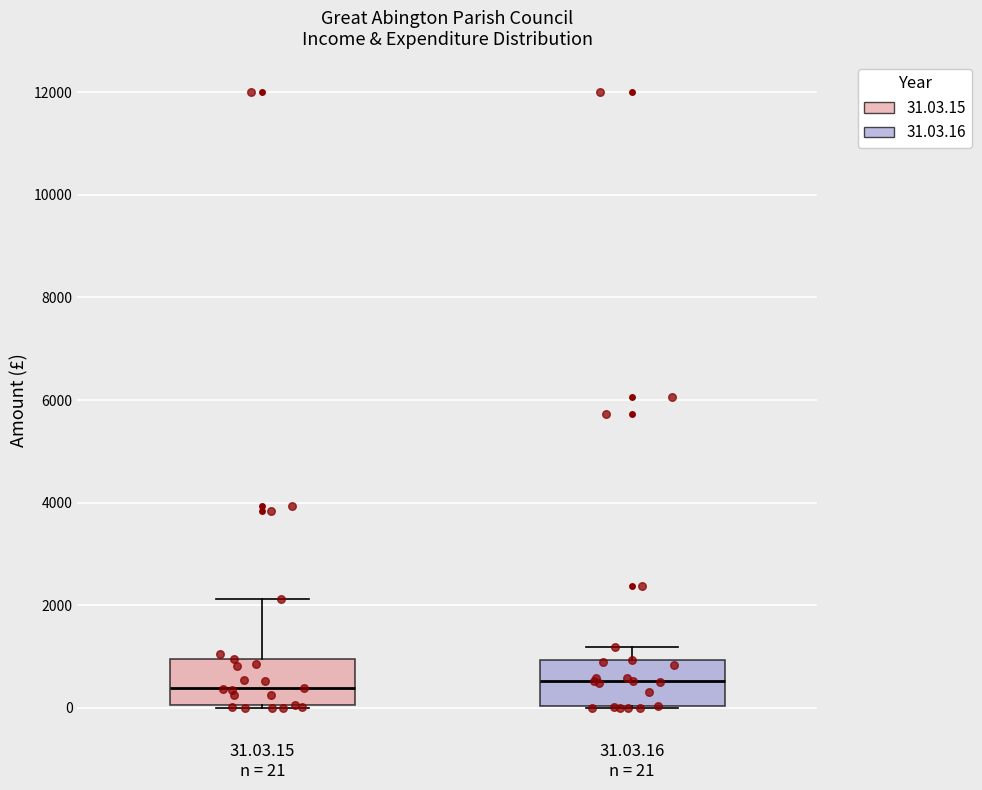

Reading left to right, transcribe this box plot: for each box, give where its median line is, the range the box spans, and where its two whiskers end, as read against the y-axis. The values are not printed on the chart, so give them approximately, as read against the axis.

31.03.15 n = 21: median 400, box 0 to 1000, whiskers 0 to 2200
31.03.16 n = 21: median 600, box 0 to 1000, whiskers 0 to 1200